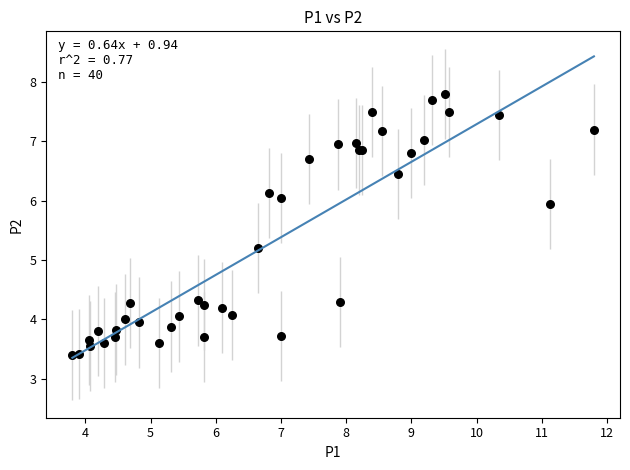

What Y value in the scatter plot is closest to 5?

5.2